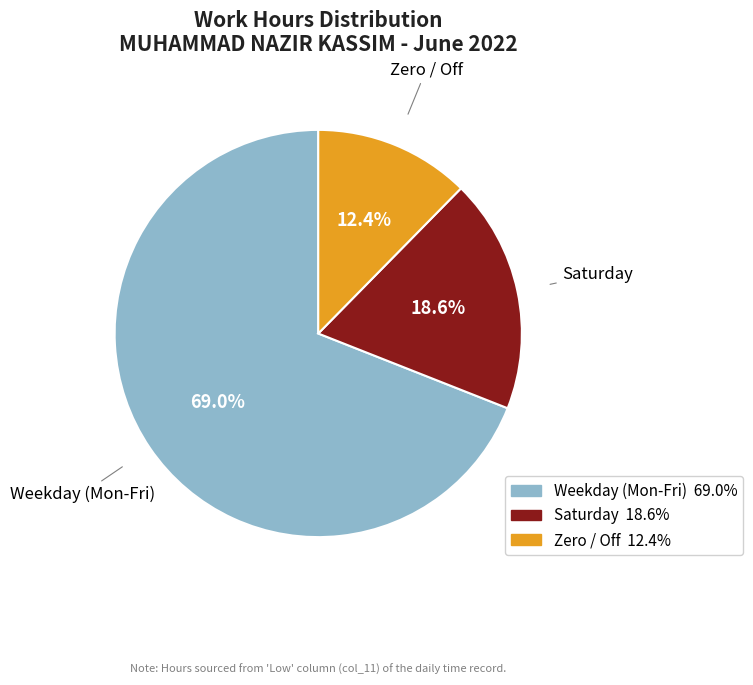

Is there any slice that represents more than half of the pie?

Yes